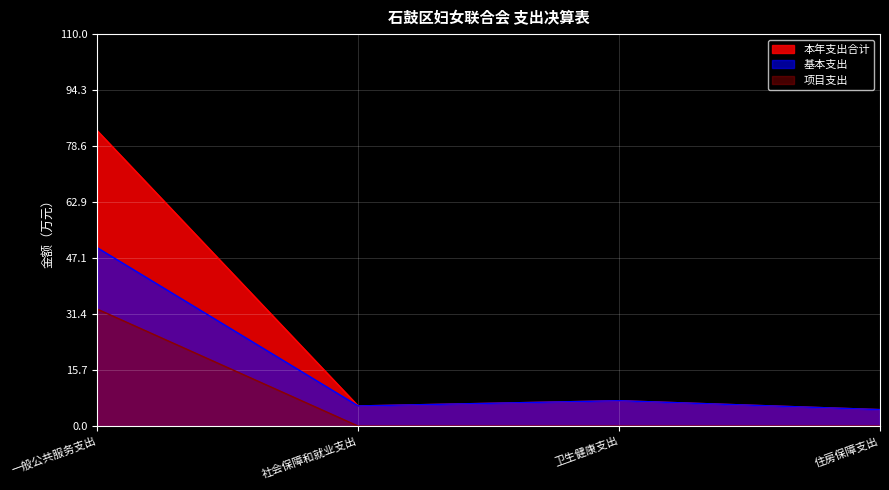

Between 卫生健康支出 and 住房保障支出, which series saw the biggest shift?

本年支出合计